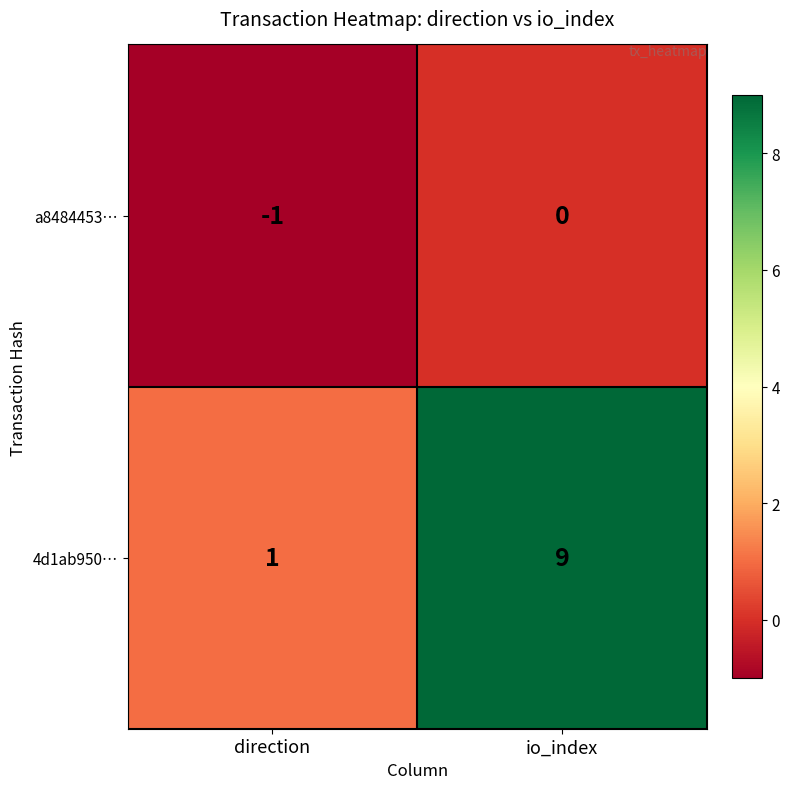

Rank the series at direction from lowest to highest value.

a8484453…, 4d1ab950…